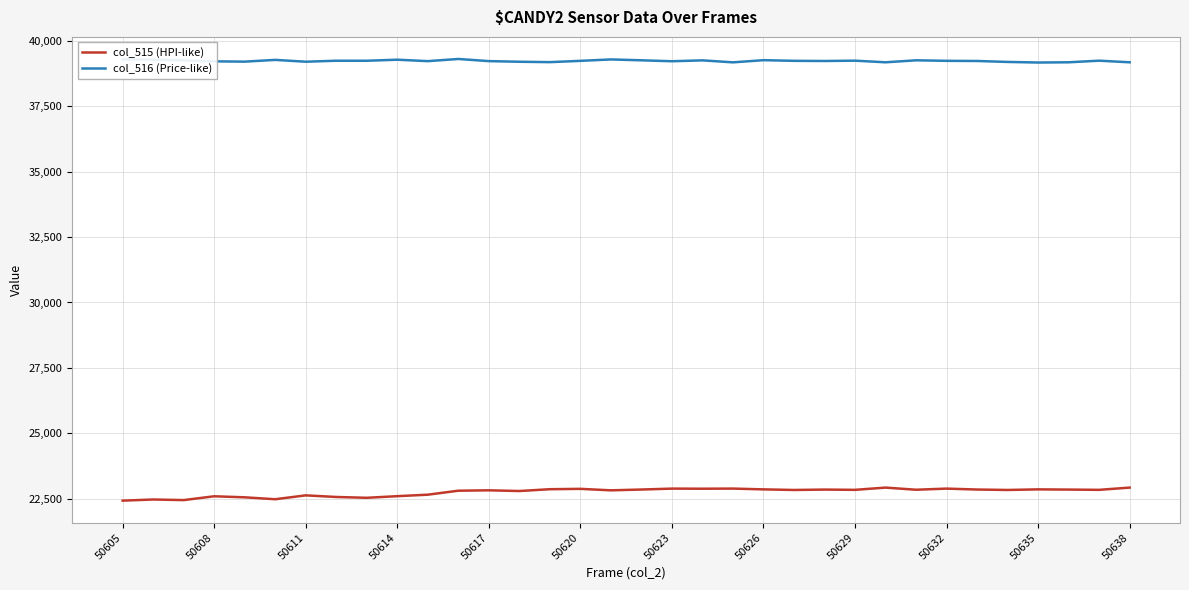

True or false: col_515 (HPI-like) and col_516 (Price-like) intersect in this chart.

False